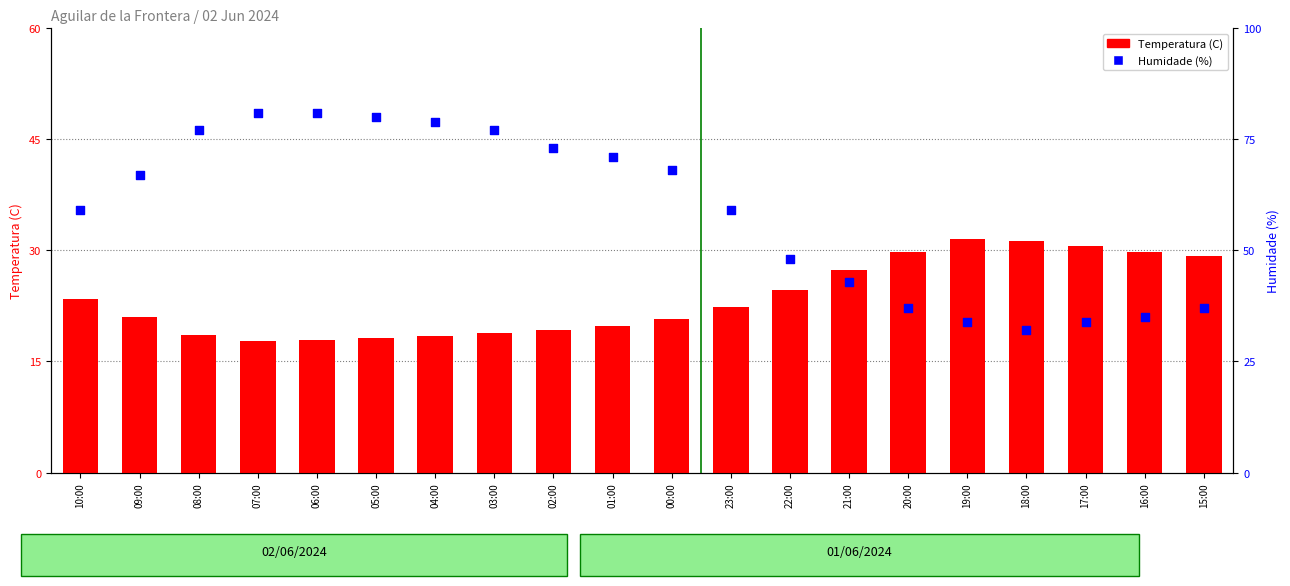

At which category is the sum across all series the highest?

06:00